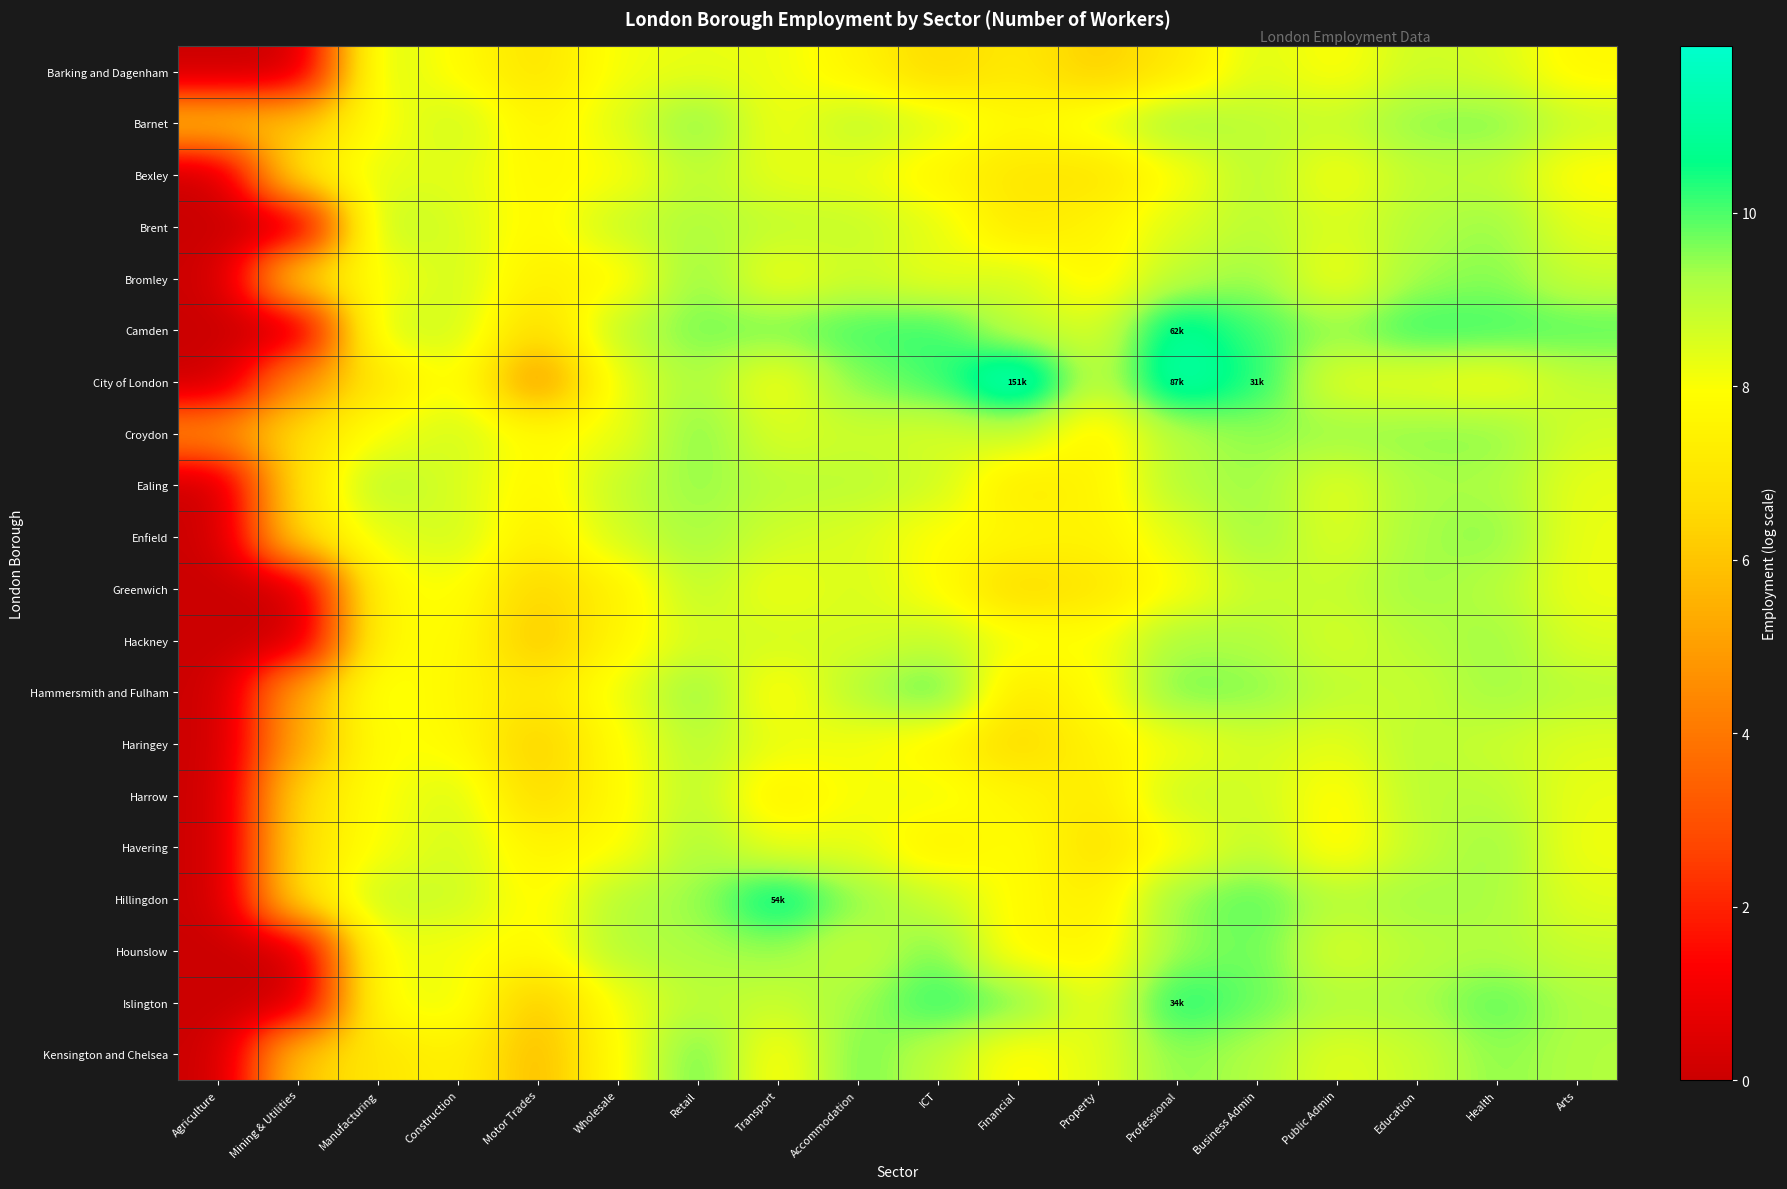

Rank the series by their maximum value, from highest to lowest.

City of London, Camden, Hillingdon, Islington, Hammersmith and Fulham, Kensington and Chelsea, Hounslow, Barnet, Croydon, Bromley, Enfield, Ealing, Brent, Havering, Hackney, Greenwich, Bexley, Haringey, Harrow, Barking and Dagenham